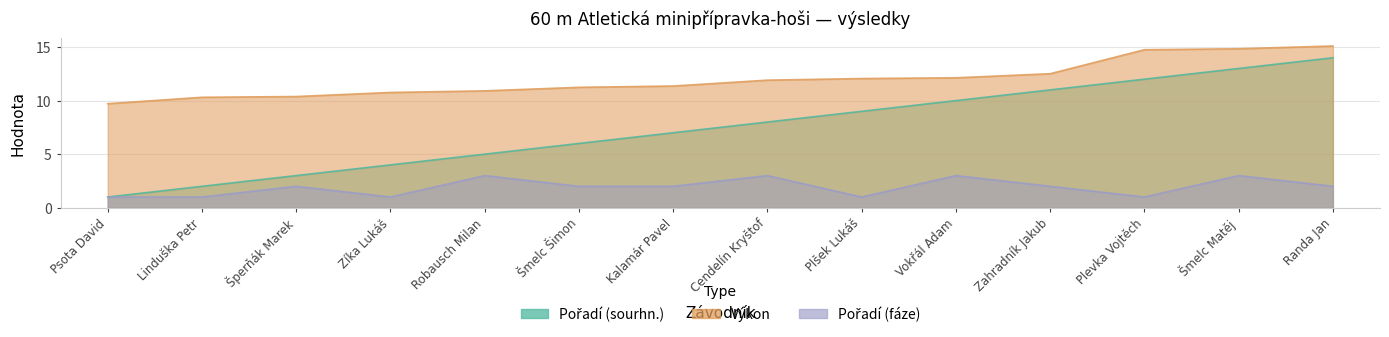

Reading right to left, list all the values displayed in this chart.

Pořadí (sourhn.): 14.0	13.0	12.0	11.0	10.0	9.0	8.0	7.0	6.0	5.0	4.0	3.0	2.0	1.0
Výkon: 15.1	14.8	14.8	12.5	12.1	12.1	11.9	11.4	11.2	10.9	10.8	10.4	10.3	9.7
Pořadí (fáze): 2.0	3.0	1.0	2.0	3.0	1.0	3.0	2.0	2.0	3.0	1.0	2.0	1.0	1.0